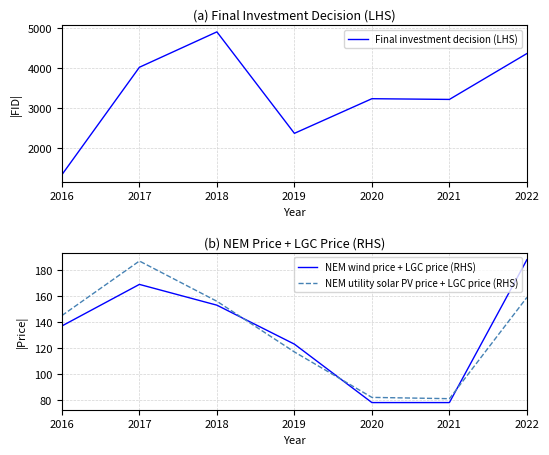

What is the greatest value displayed?

4906